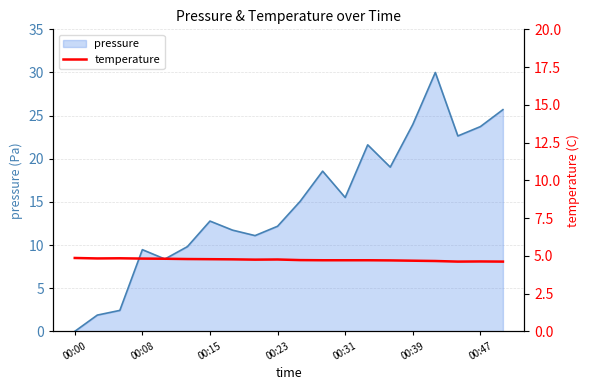

What is the maximum value for pressure?

30.0